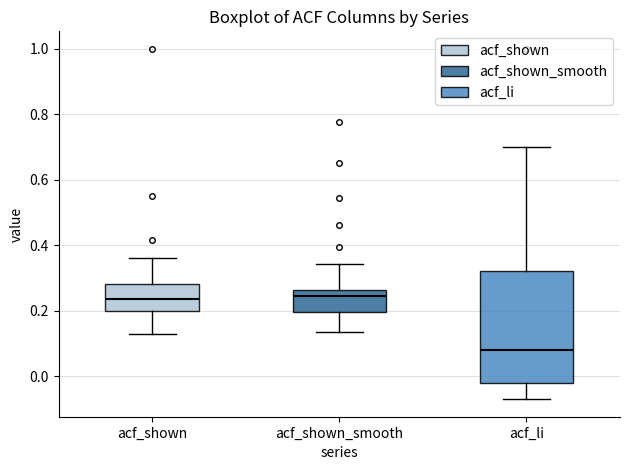

Where is the upper edge of the box for acf_li on the y-axis? The values are not printed on the chart, so give them approximately, as read against the axis.

0.32